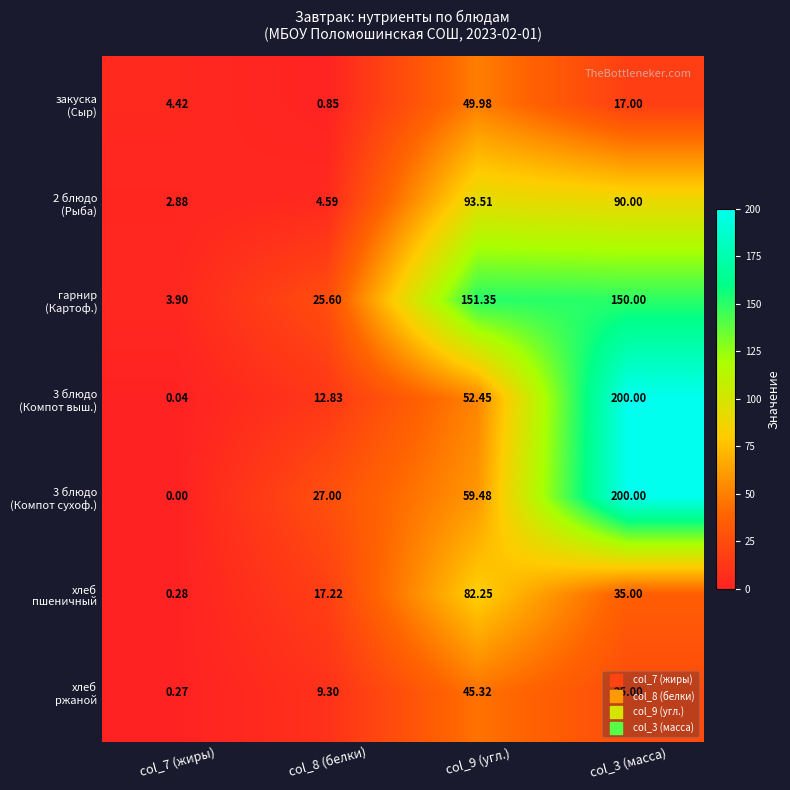

How many data points does each series have?

4